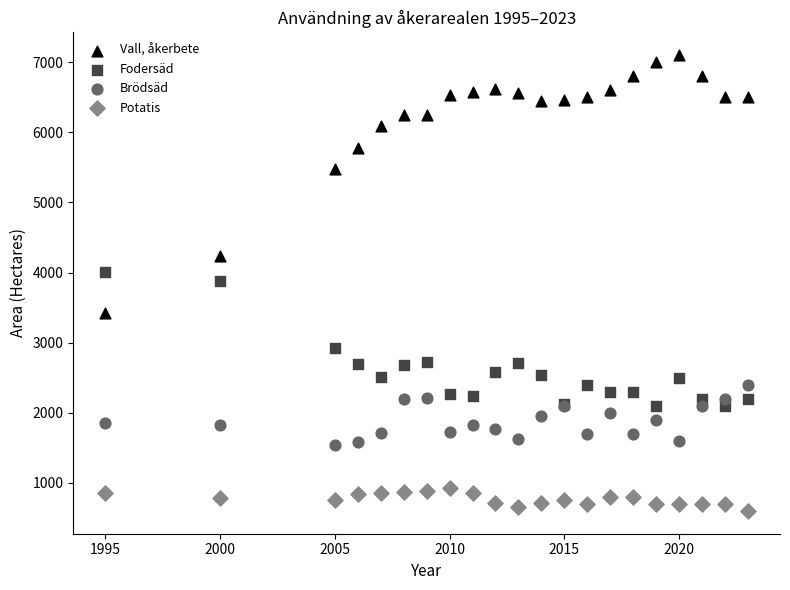

Which series contains the lowest Y value?

Potatis